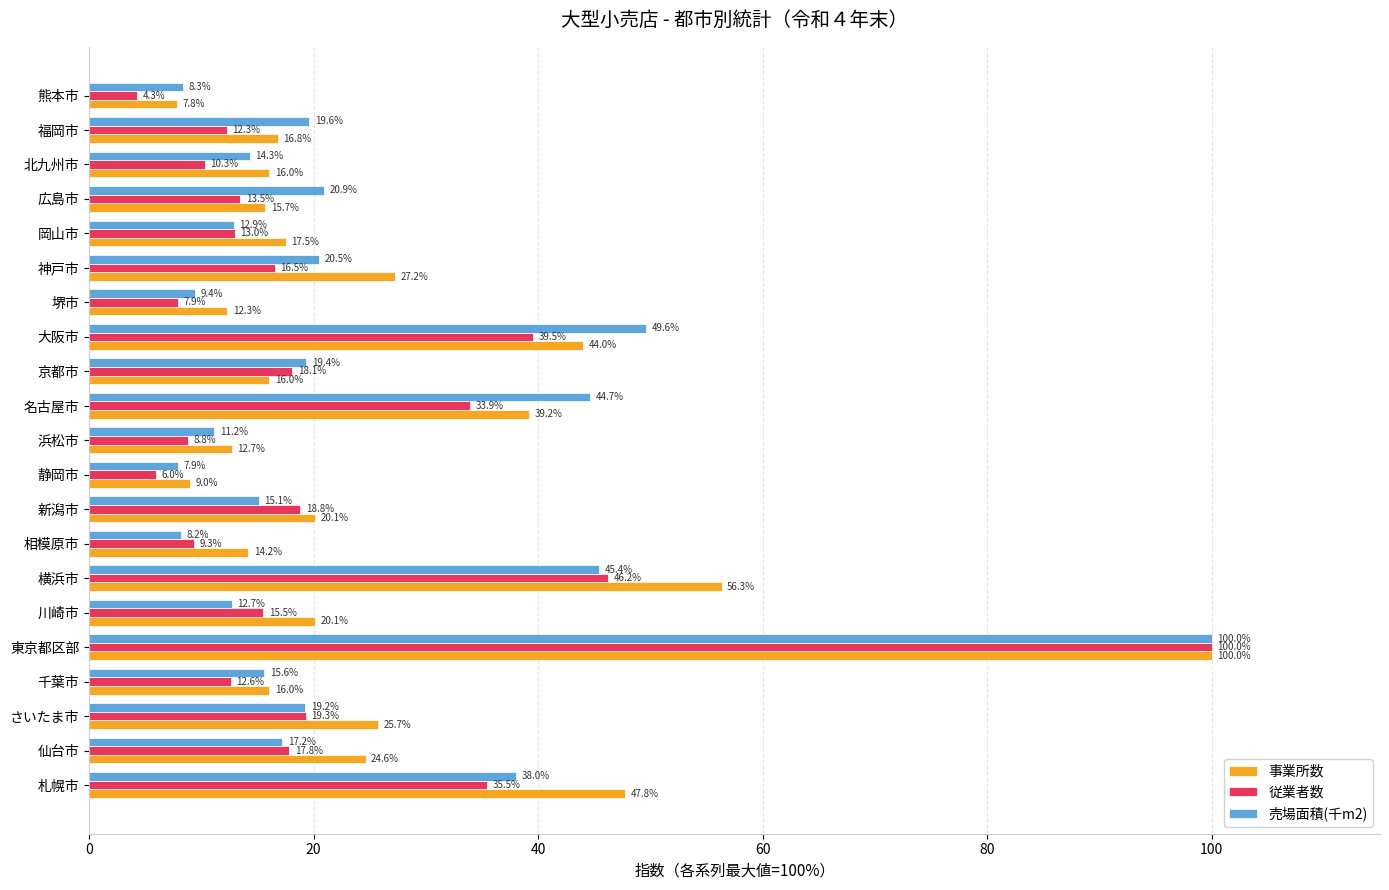

What is the difference between the highest and lowest values at 北九州市?

5.7